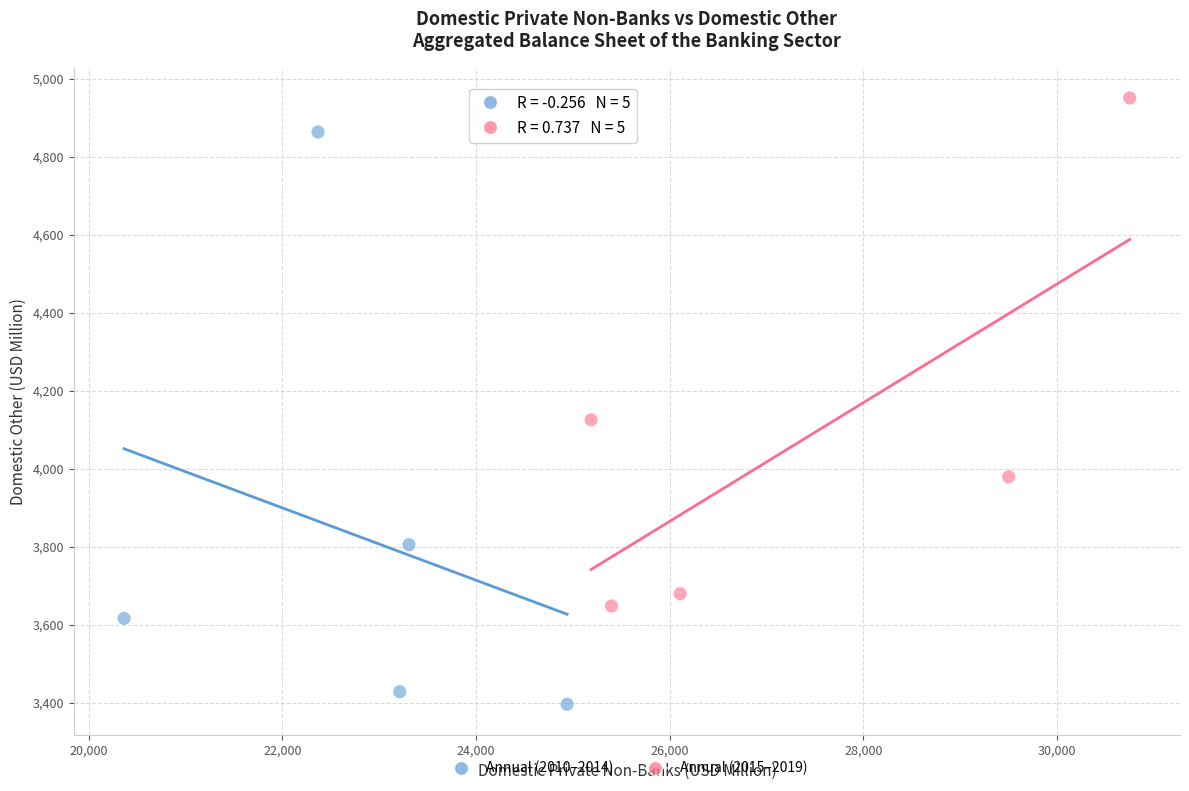

Which series reaches the maximum Y coordinate?

Annual (2015–2019)